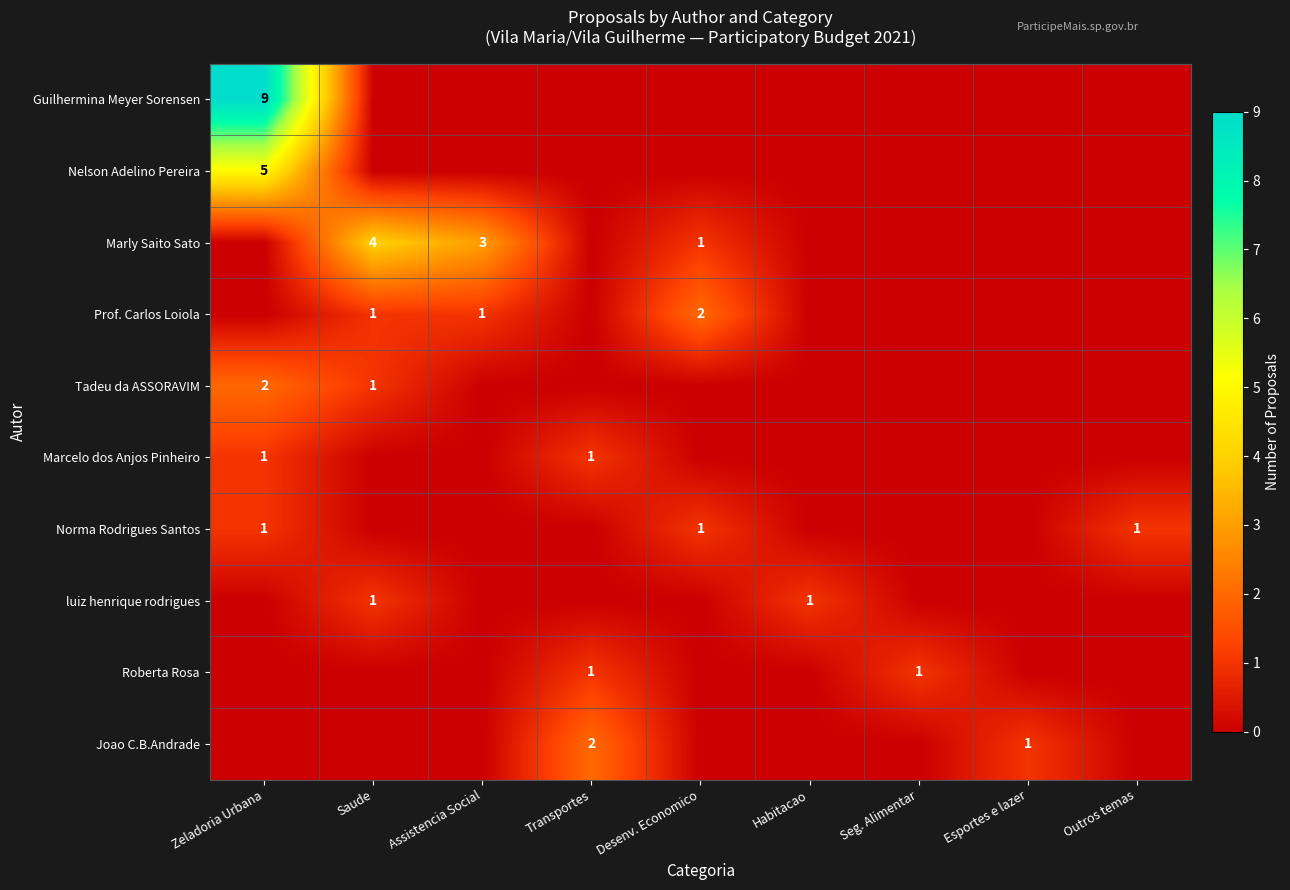

How many values in Roberta Rosa are above zero?

2